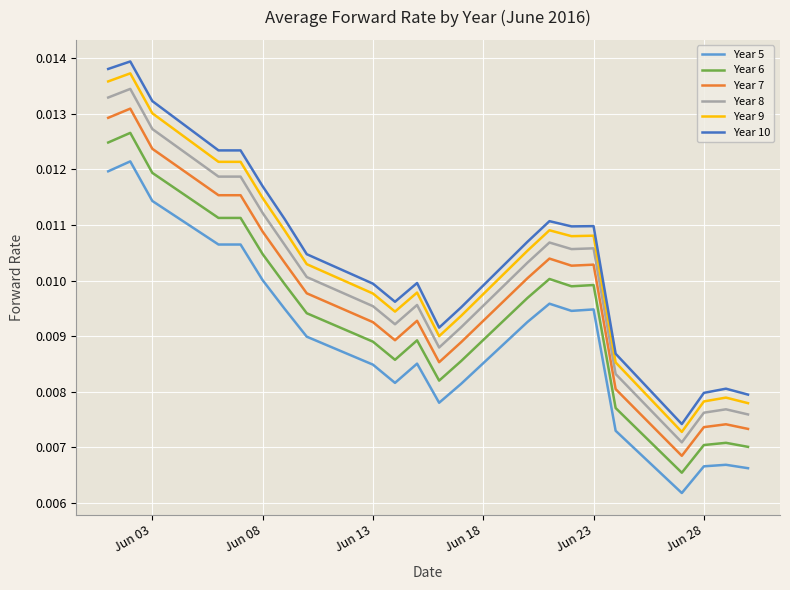

True or false: Year 8 and Year 10 intersect in this chart.

False